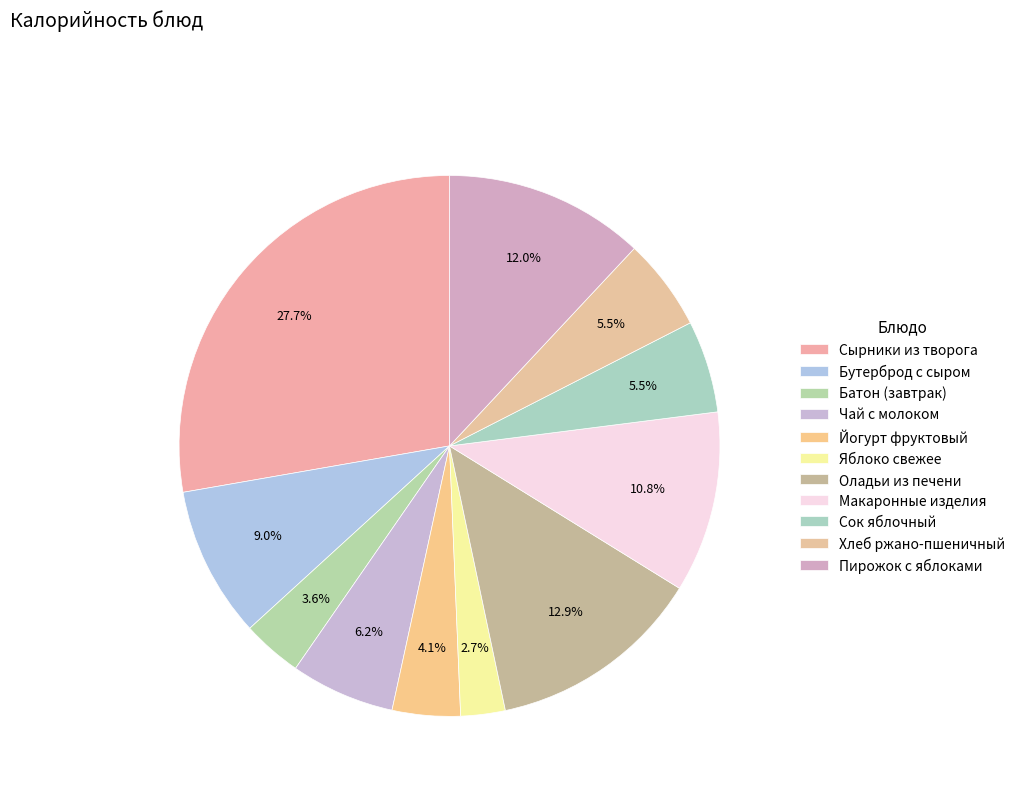

Does Пирожок с яблоками represent more than half of the total?

No